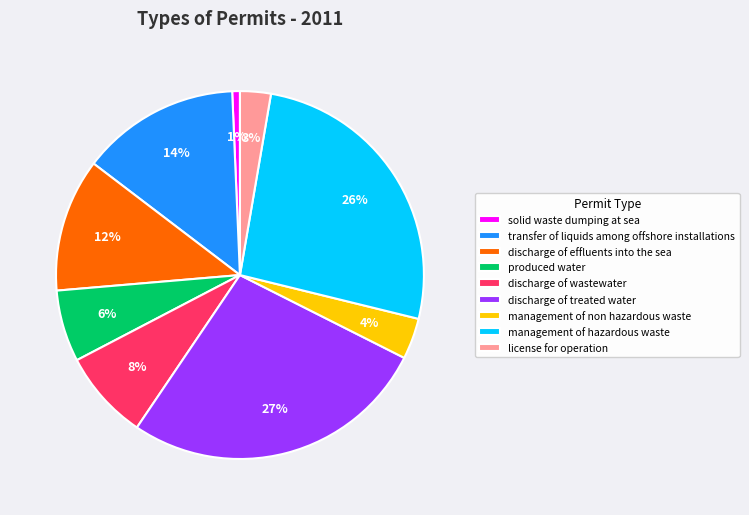

Between transfer of liquids among offshore installations and discharge of treated water, which is larger?

discharge of treated water